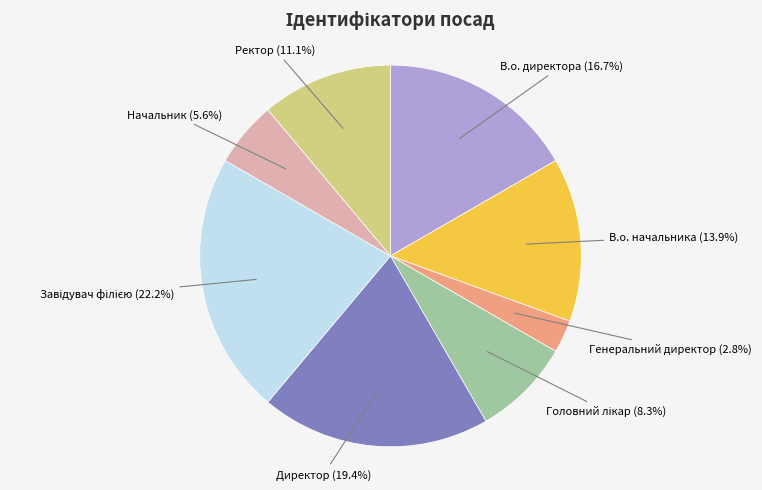

Does В.о. директора represent more than half of the total?

No